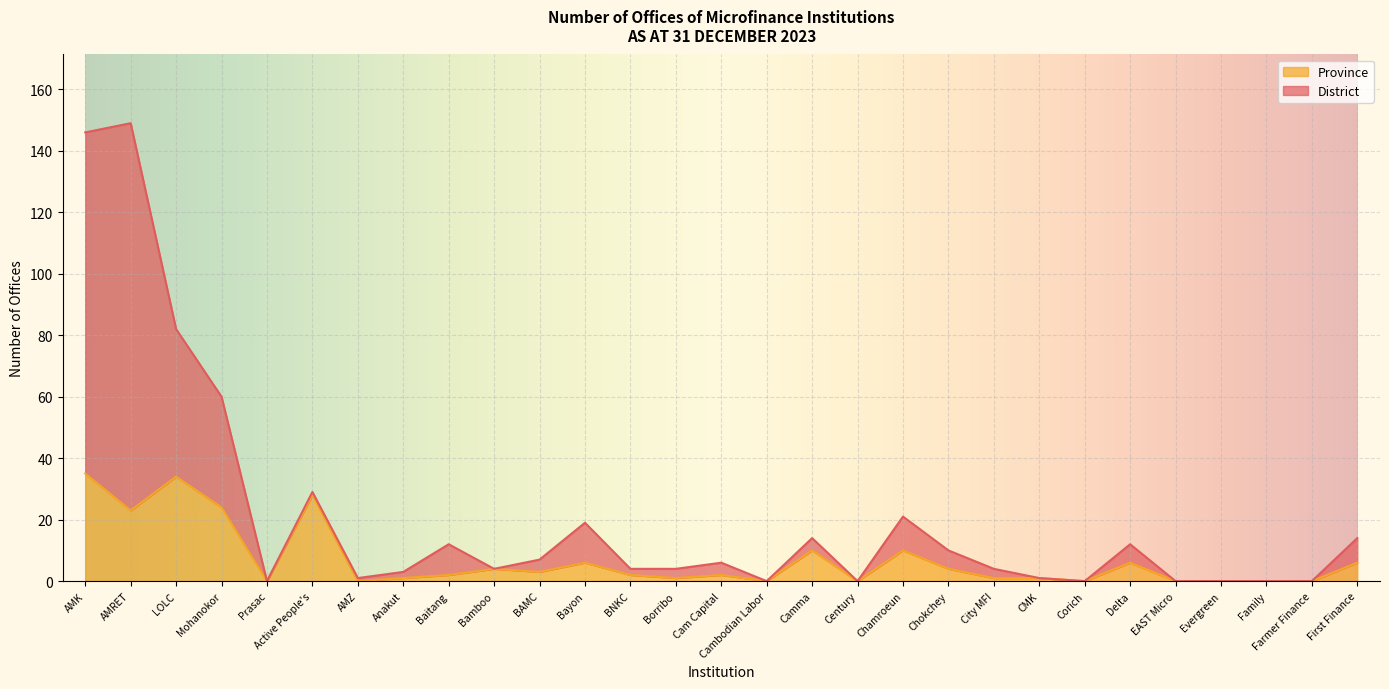

True or false: District has more than 2 points higher than both neighbors.

True